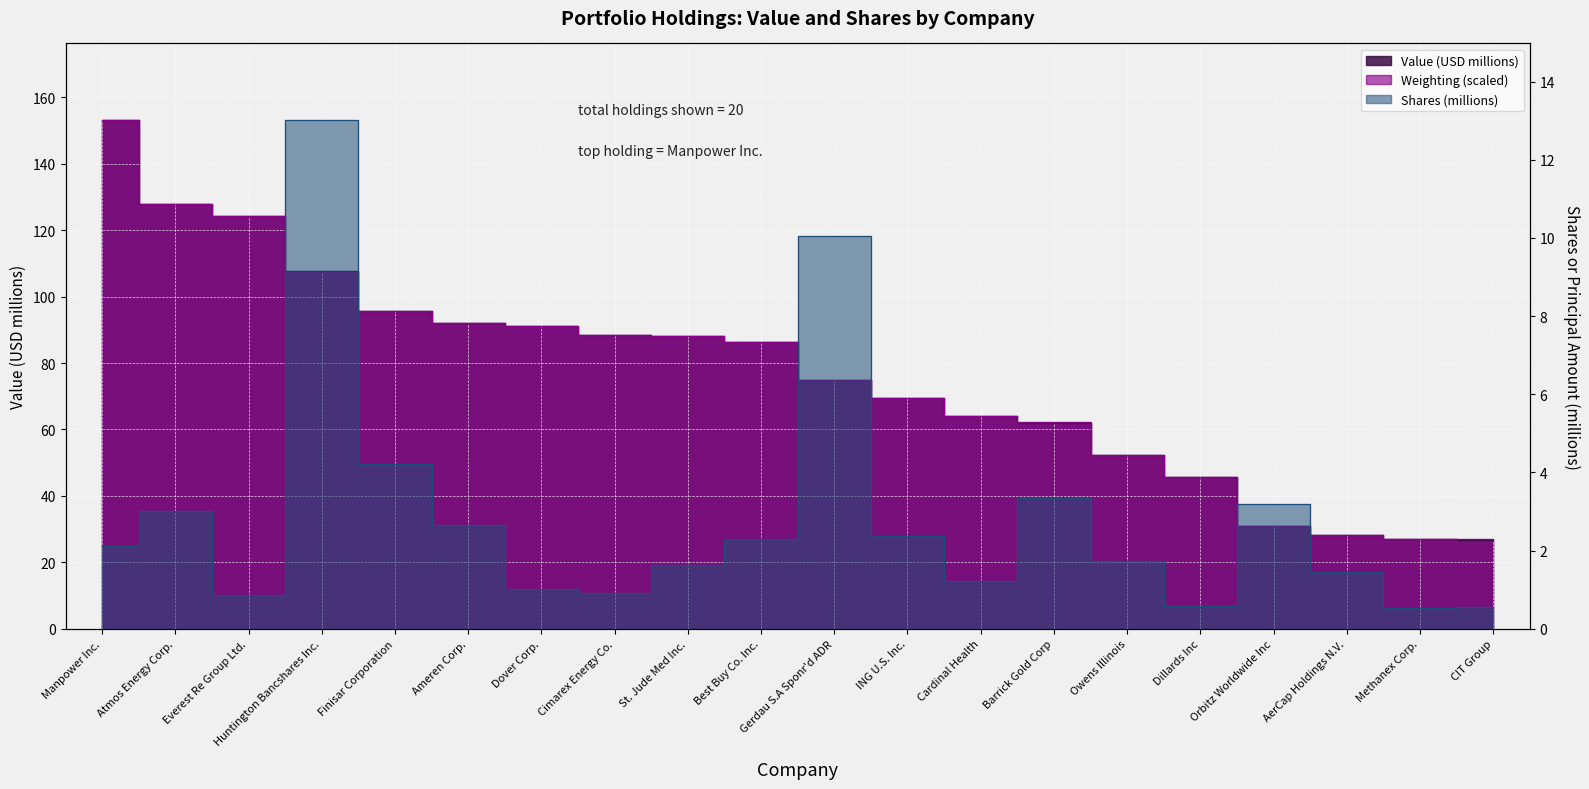

What is the difference between the value values at Methanex Corp. and Best Buy Co. Inc.?

59.3